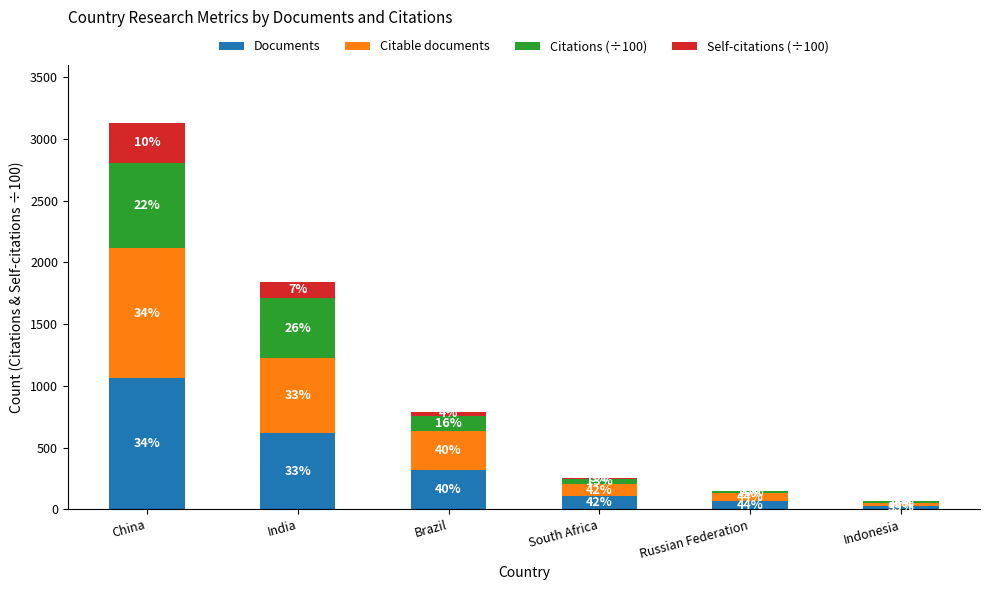

What is the difference between the Self-citations (÷100) values at Russian Federation and Brazil?

29.7